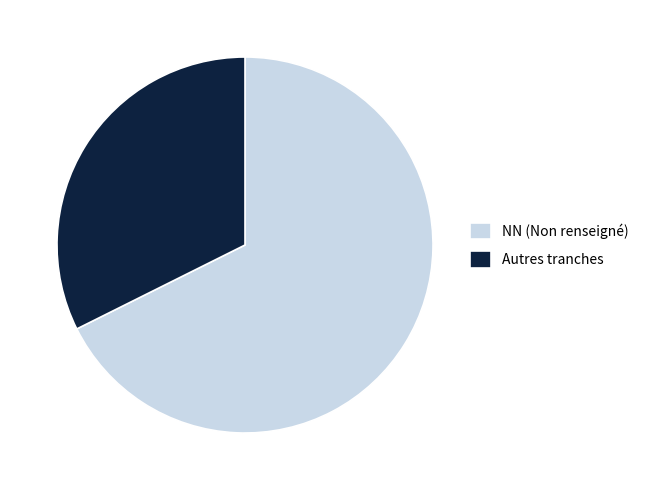

Count the number of slices in the pie.

2